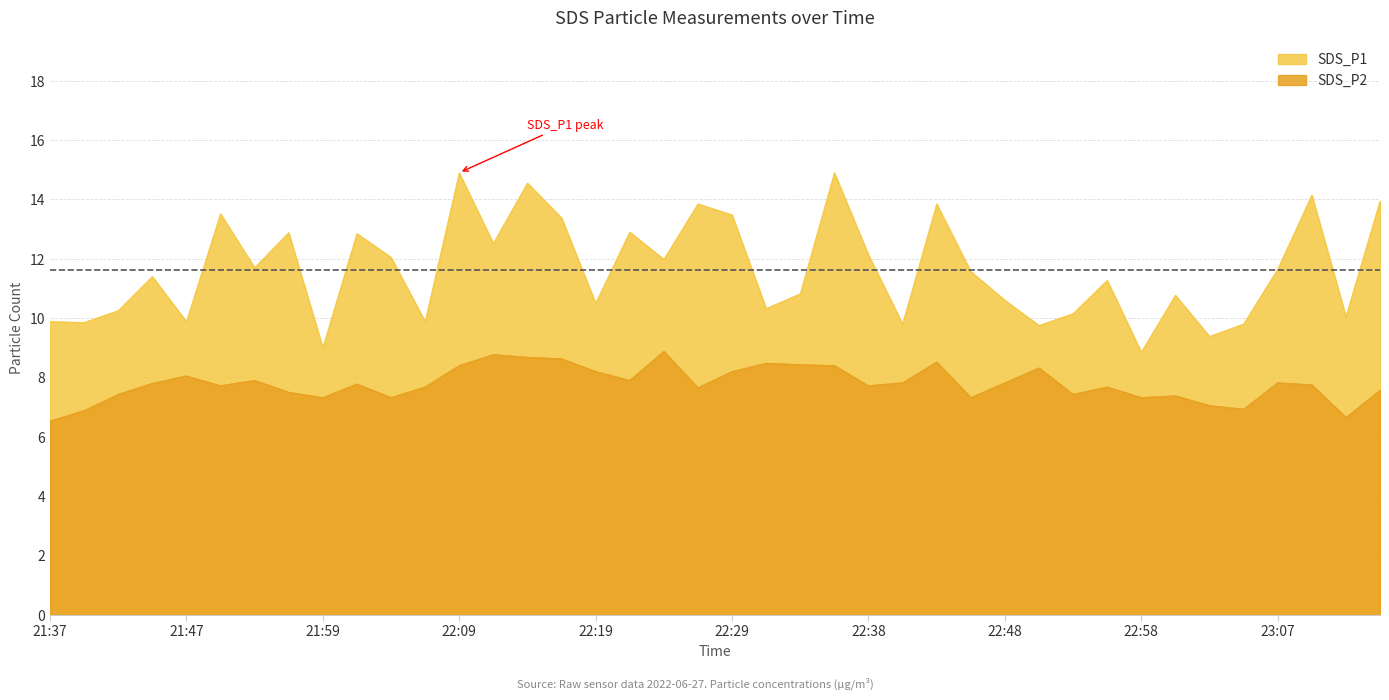

Rank the categories by SDS_P1 value from lowest to highest.

22:58, 21:59, 23:03, 22:50, 22:41, 23:05, 21:40, 21:37, 21:47, 22:07, 23:12, 22:53, 21:42, 22:31, 22:19, 22:48, 23:00, 22:33, 22:55, 21:44, 22:46, 23:07, 21:54, 22:24, 22:04, 22:38, 22:12, 22:02, 21:57, 22:21, 22:16, 22:29, 21:49, 22:26, 22:43, 23:15, 23:10, 22:14, 22:09, 22:36